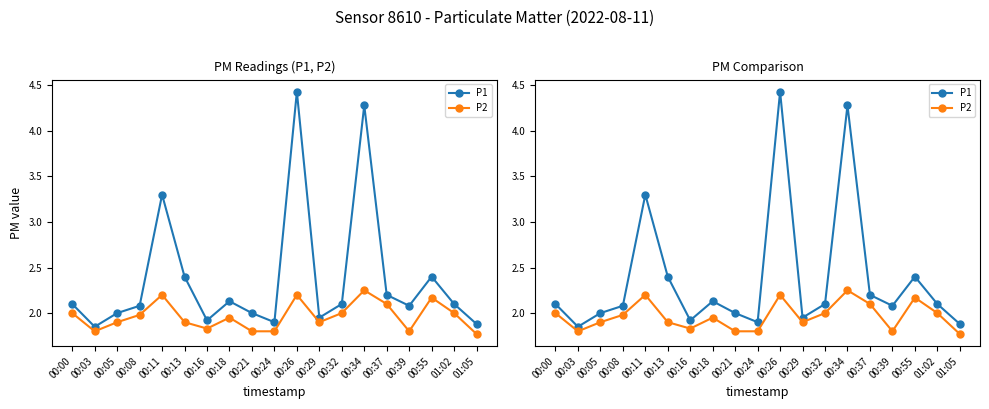

What is the highest value of the P2 series?

2.2